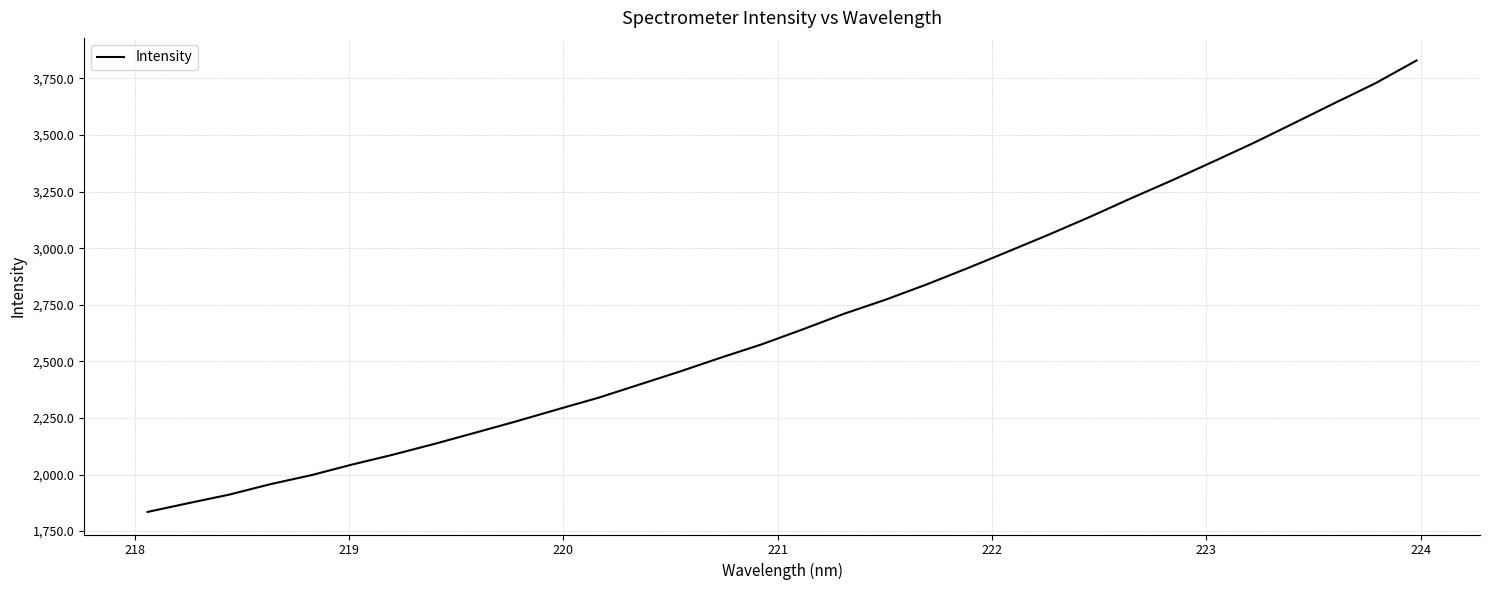

What is the maximum value shown in the chart?

3829.3